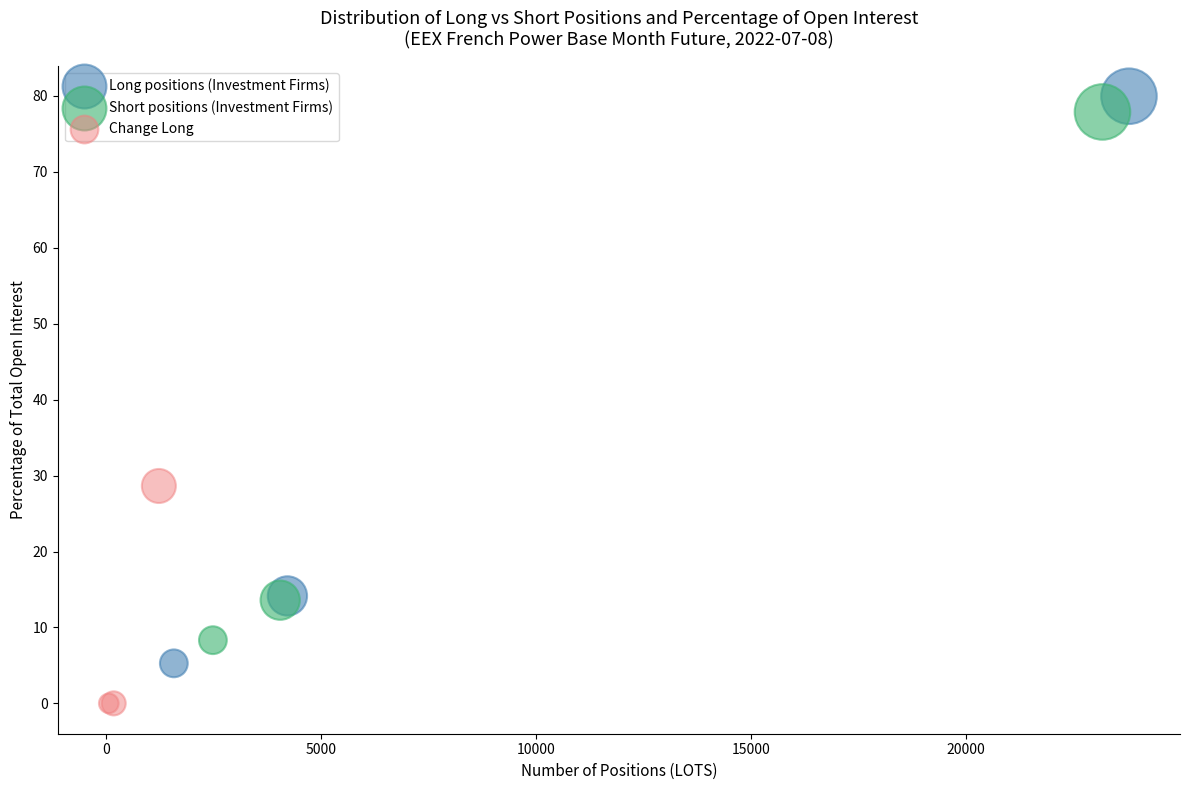

Which series reaches the minimum Y coordinate?

Change Long